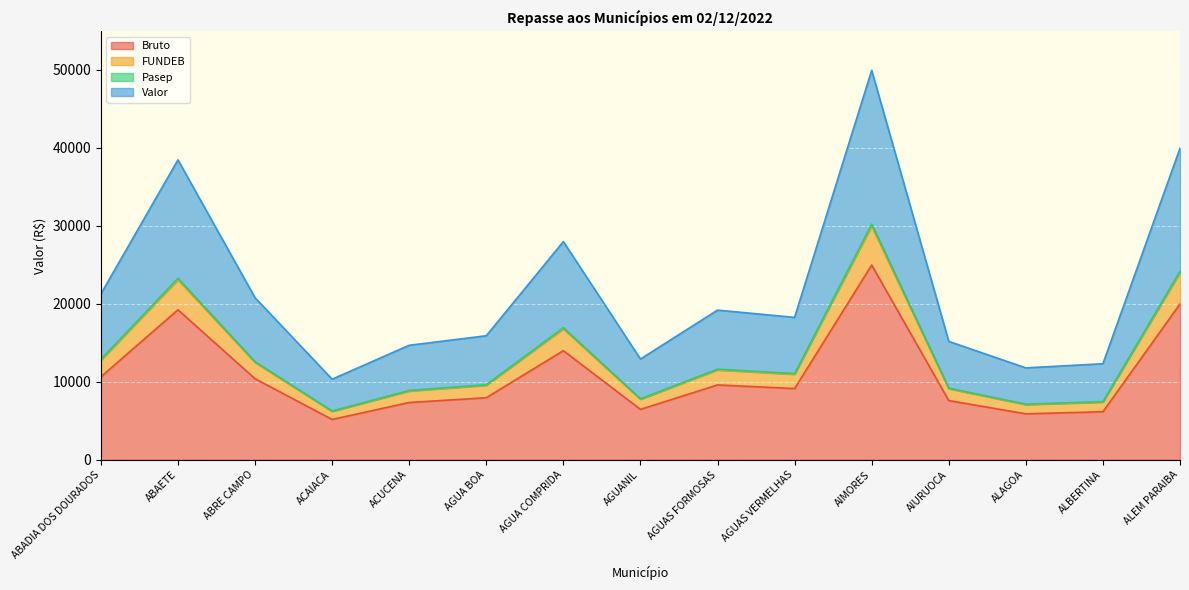

True or false: FUNDEB and Pasep intersect in this chart.

False